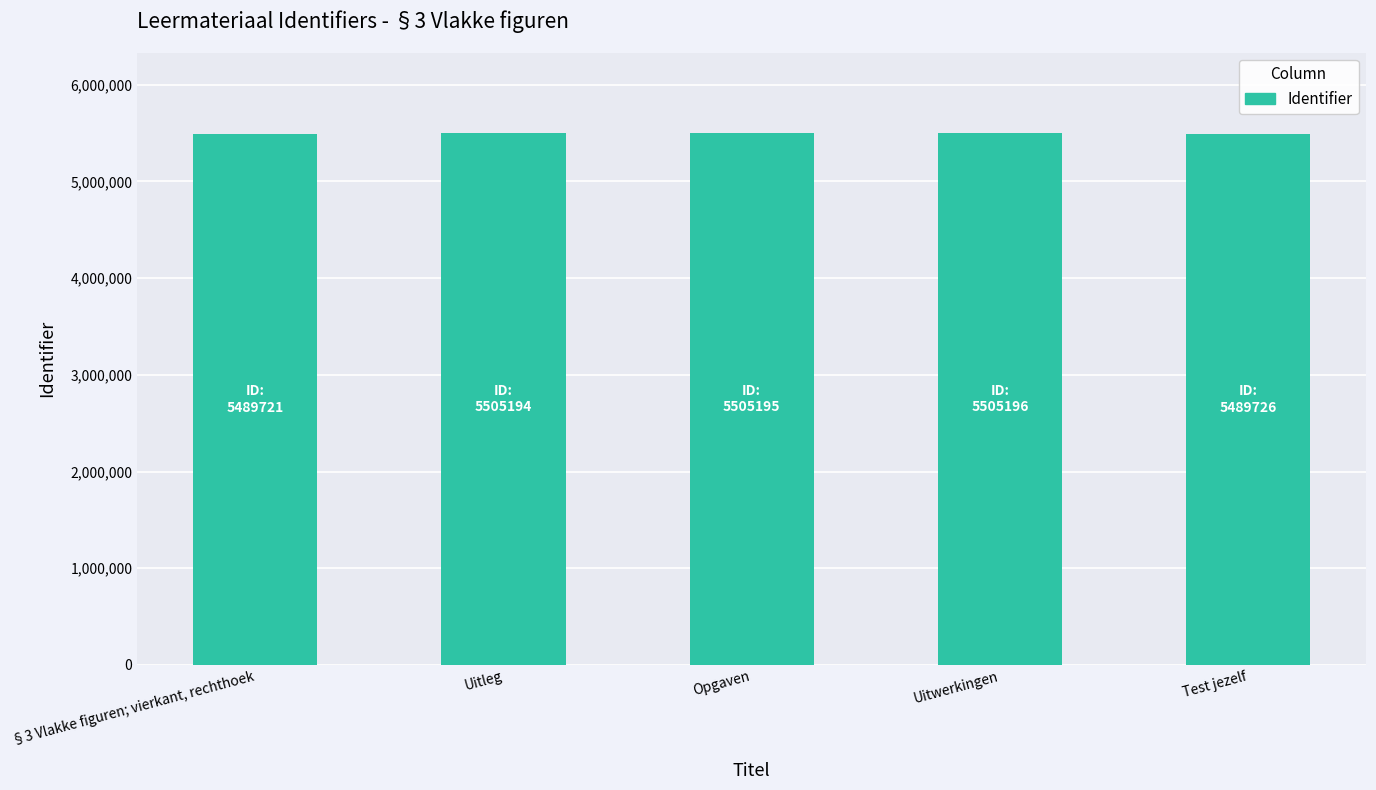

What is the minimum value shown in the chart?

5489721